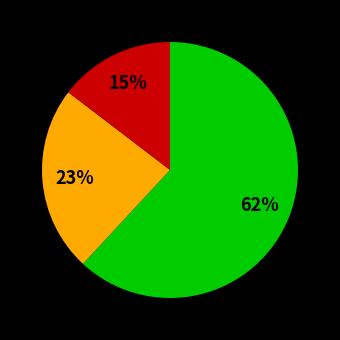

Does any single category account for the majority?

Yes